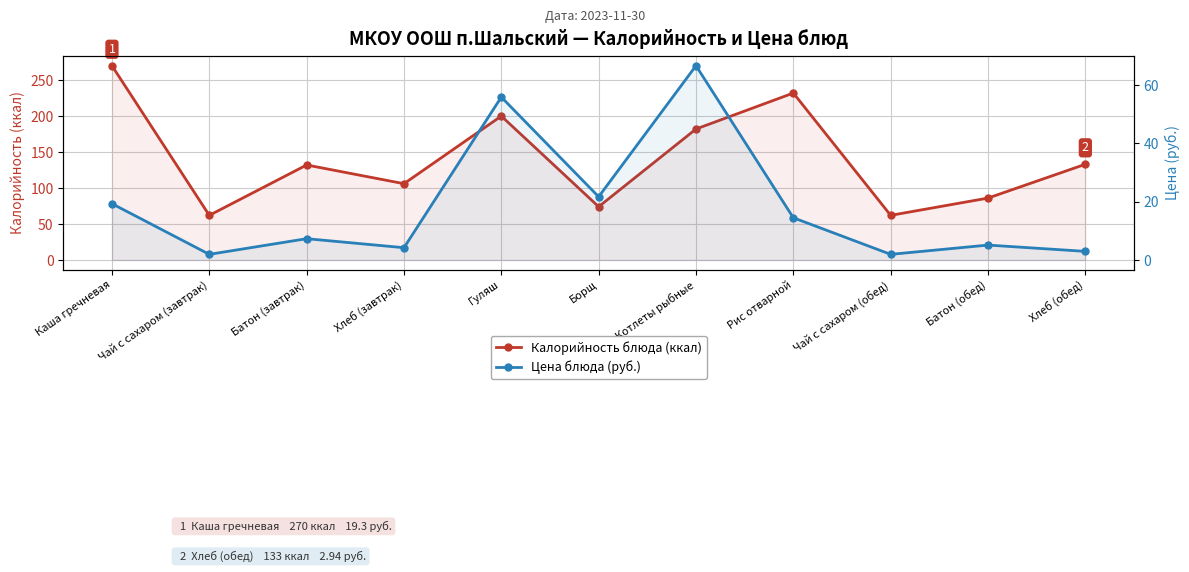

At which label does Цена блюда (руб.) reach its minimum?

Чай с сахаром (завтрак)